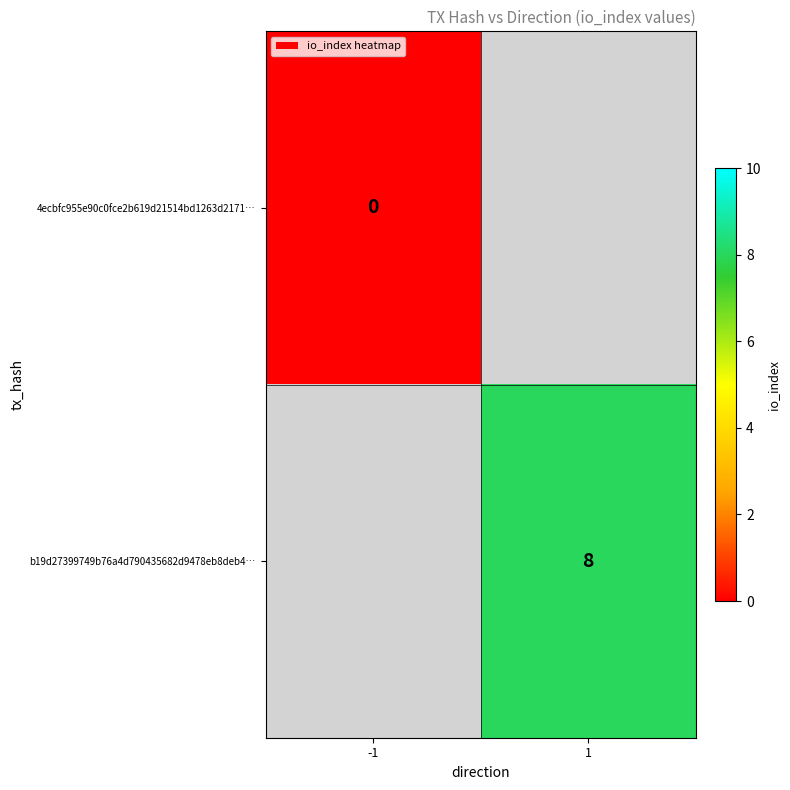

How many distinct data groups are displayed?

2